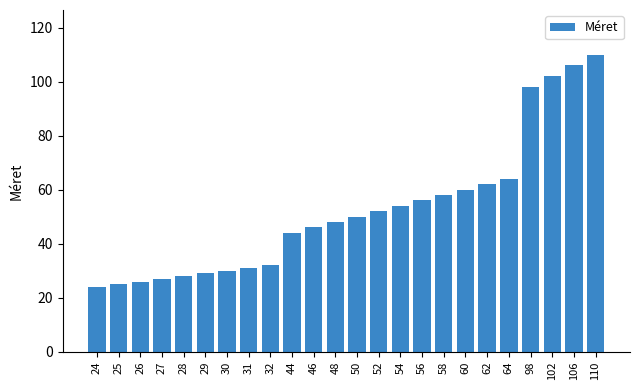

What is the difference between the values at 110 and 32?

78